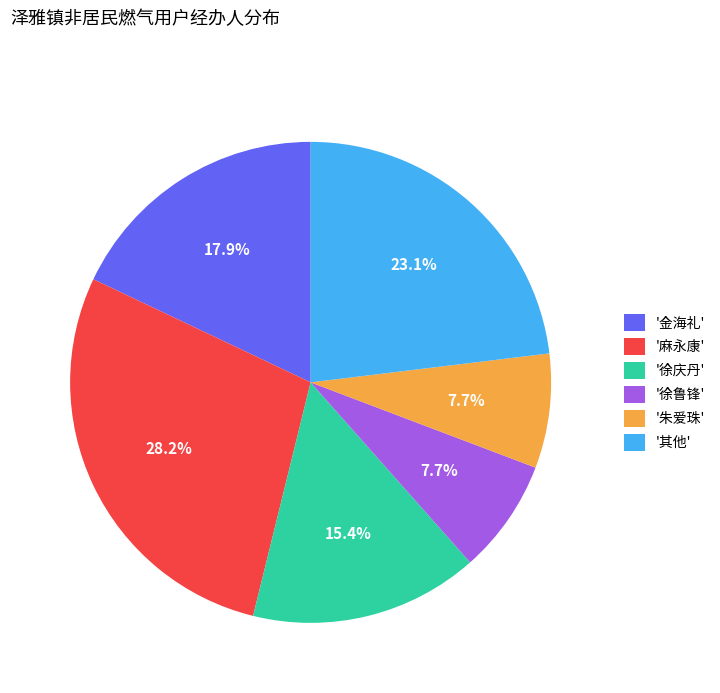

What is the total percentage of '朱爱珠' and '麻永康'?

35.9%